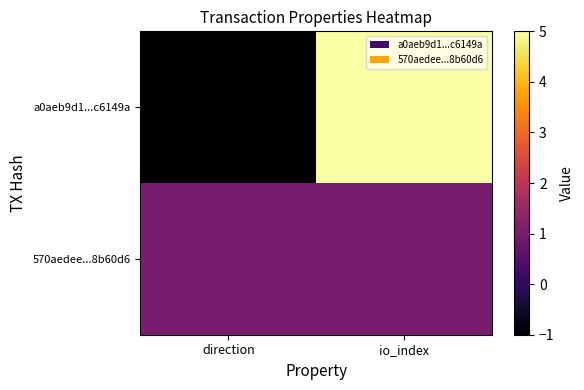

Reading left to right, extract all data points from this chart.

a0aeb9d1...c6149a: direction=-1	io_index=5
570aedee...8b60d6: direction=1	io_index=1